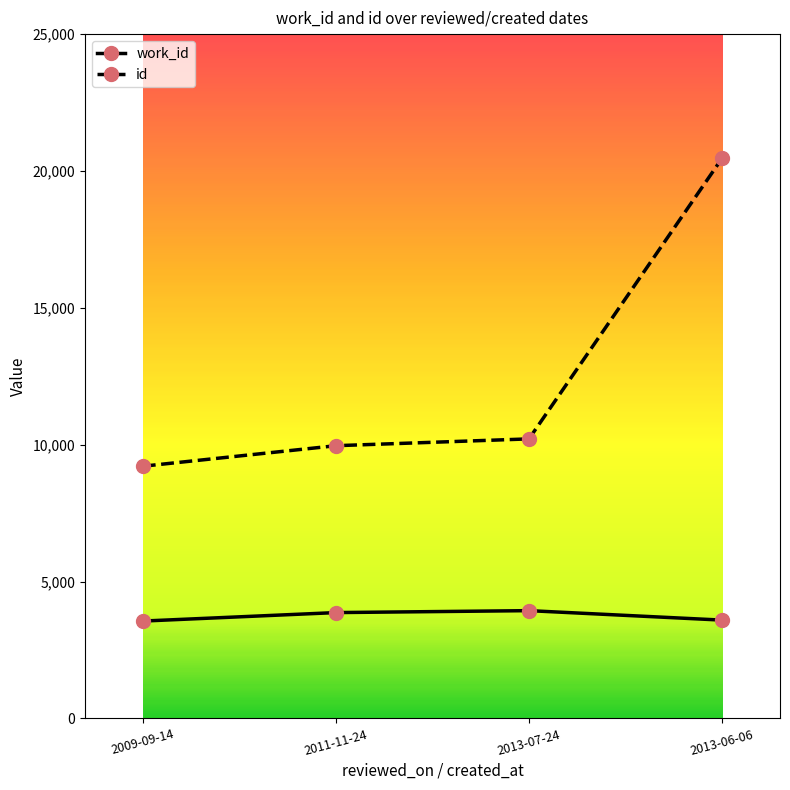

Is this an area chart (filled region under the line)?

No